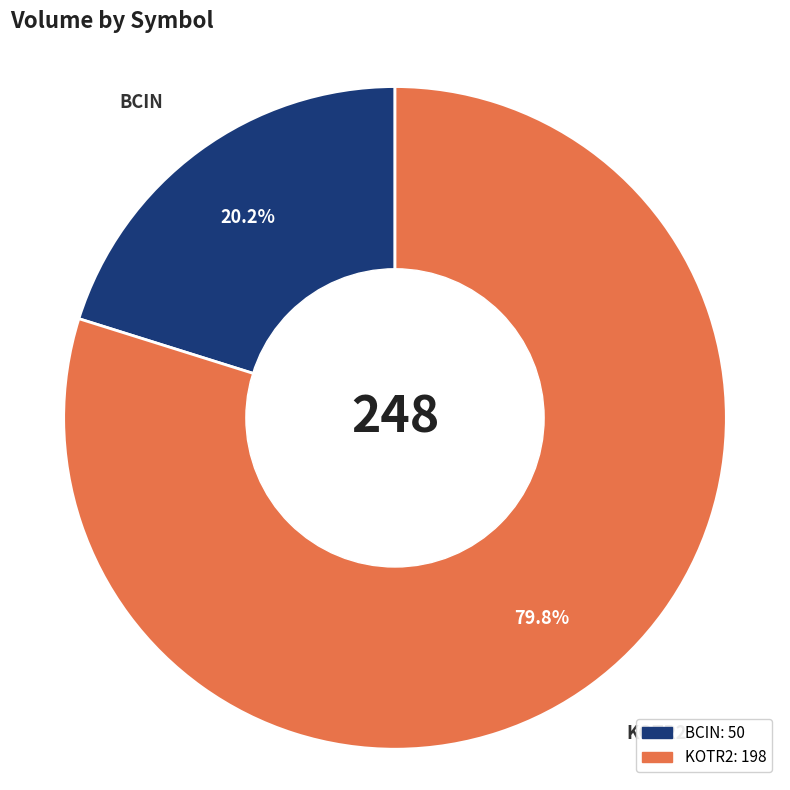

Is it true that KOTR2 is 67% of the pie?

False